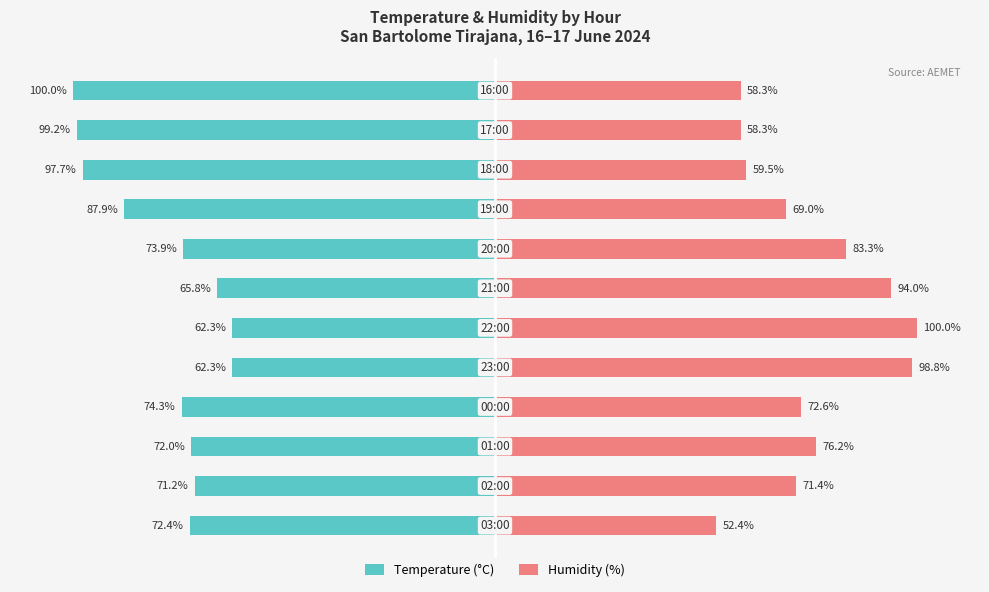

Are the bars horizontal?

Yes